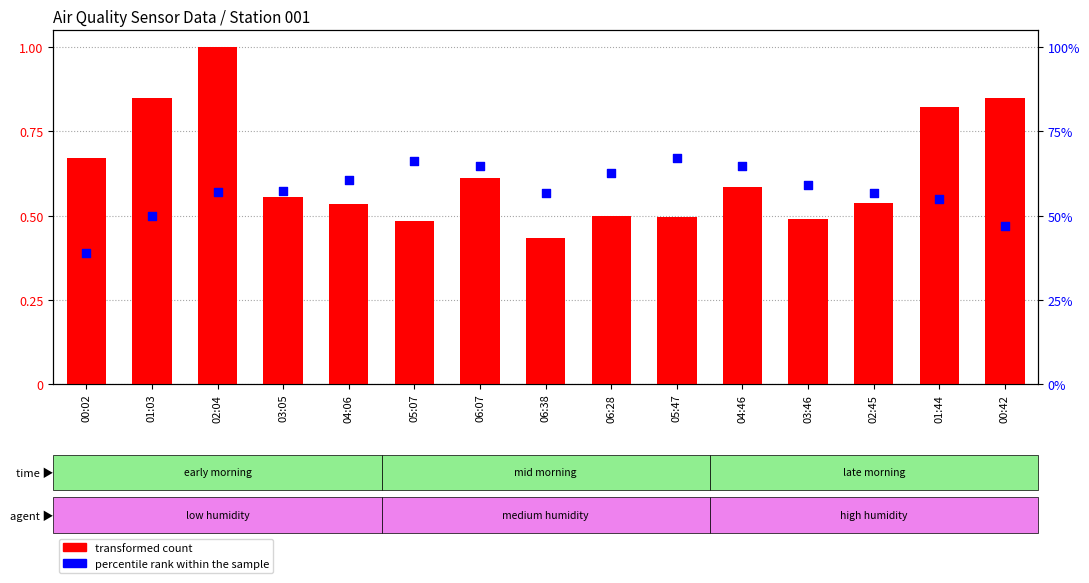

What is the total value across all series at 00:42?

1.3